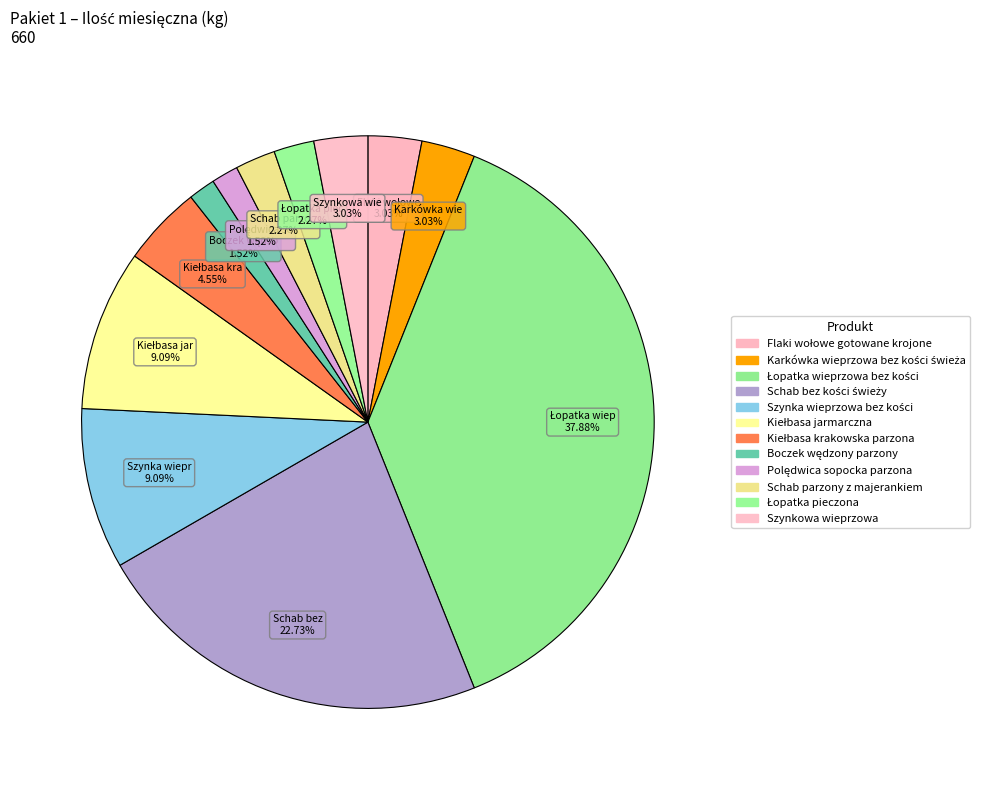

Rank the categories by value from highest to lowest.

Łopatka wieprzowa bez kości, Schab bez kości świeży, Szynka wieprzowa bez kości, Kiełbasa jarmarczna, Kiełbasa krakowska parzona, Flaki wołowe gotowane krojone, Karkówka wieprzowa bez kości świeża, Szynkowa wieprzowa, Schab parzony z majerankiem, Łopatka pieczona, Boczek wędzony parzony, Polędwica sopocka parzona